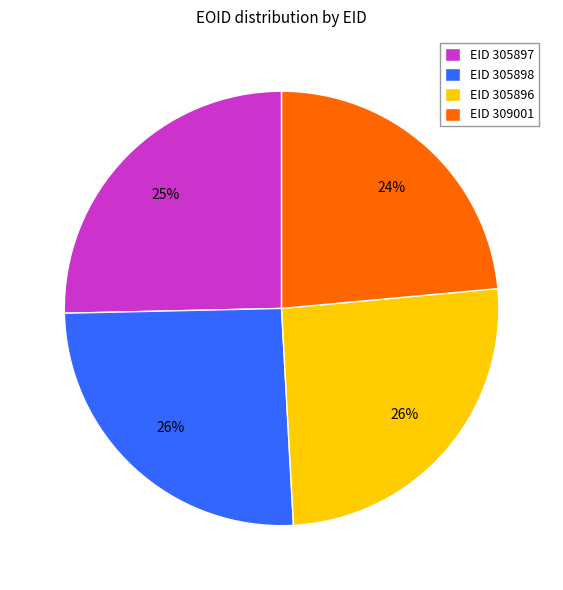

To the nearest percent, what is the difference between the largest and smallest slice percentages?

2%